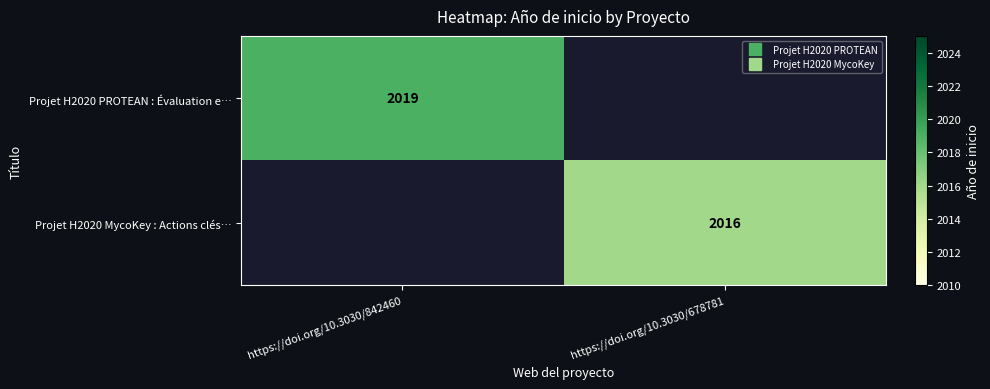

Is the value of Projet H2020 MycoKey : Actions clés… at https://doi.org/10.3030/678781 greater than the value of Projet H2020 PROTEAN : Évaluation e… at https://doi.org/10.3030/678781?

Yes